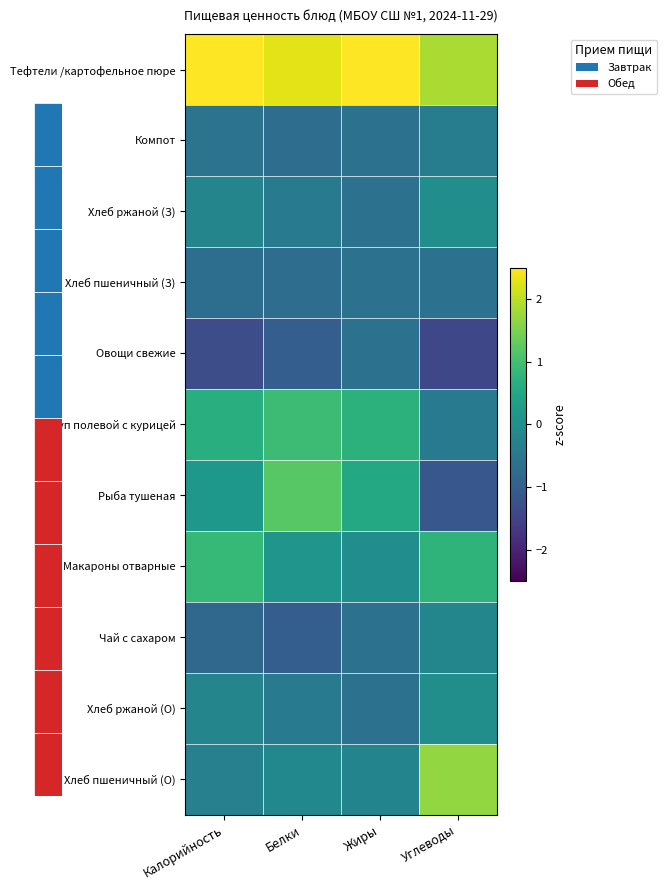

At Белки, list the series in order from largest to smallest.

Тефтели /картофельное пюре, Рыба тушеная, Суп полевой с курицей, Макароны отварные, Хлеб пшеничный (О), Хлеб ржаной (З), Хлеб ржаной (О), Компот, Хлеб пшеничный (З), Овощи свежие, Чай с сахаром